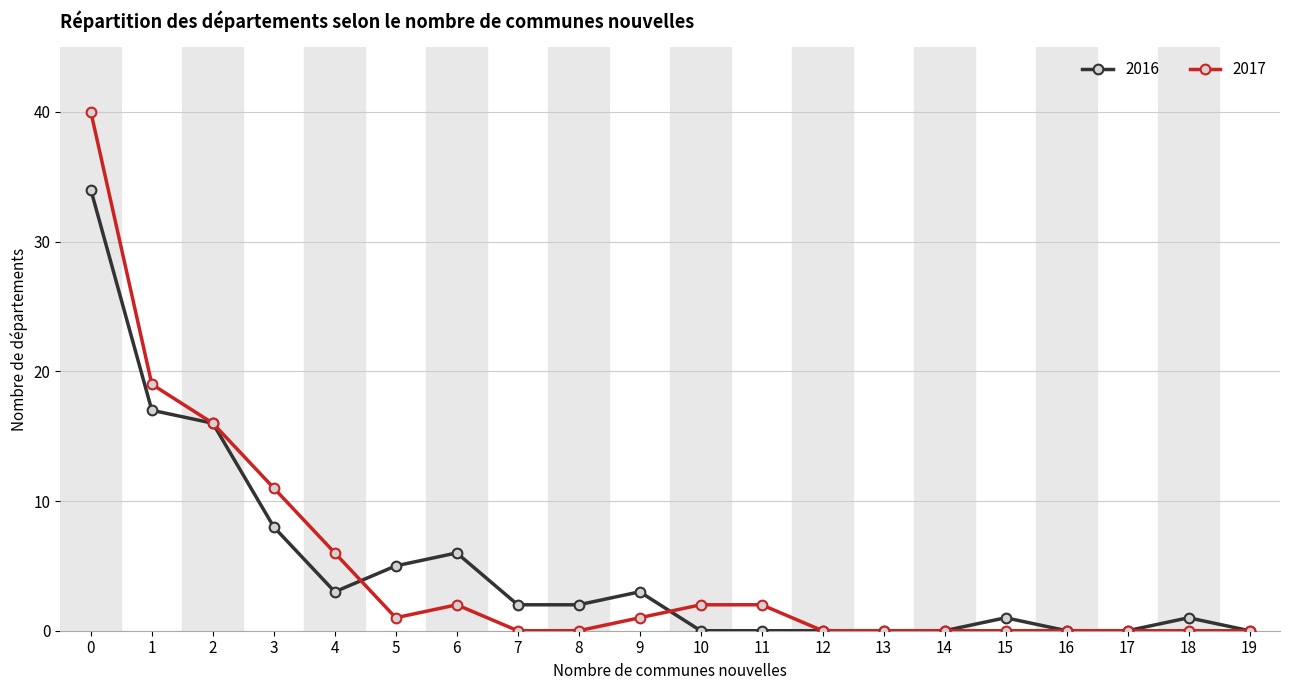

What are all the series names shown in the legend?

2016, 2017